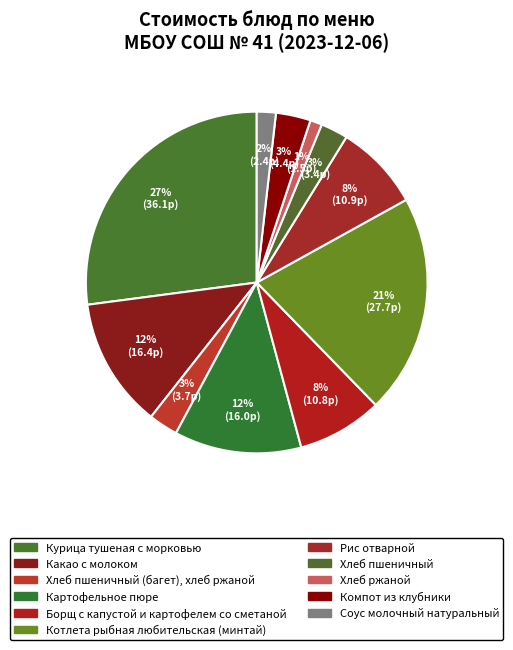

Which slice is the largest?

Курица тушеная с морковью